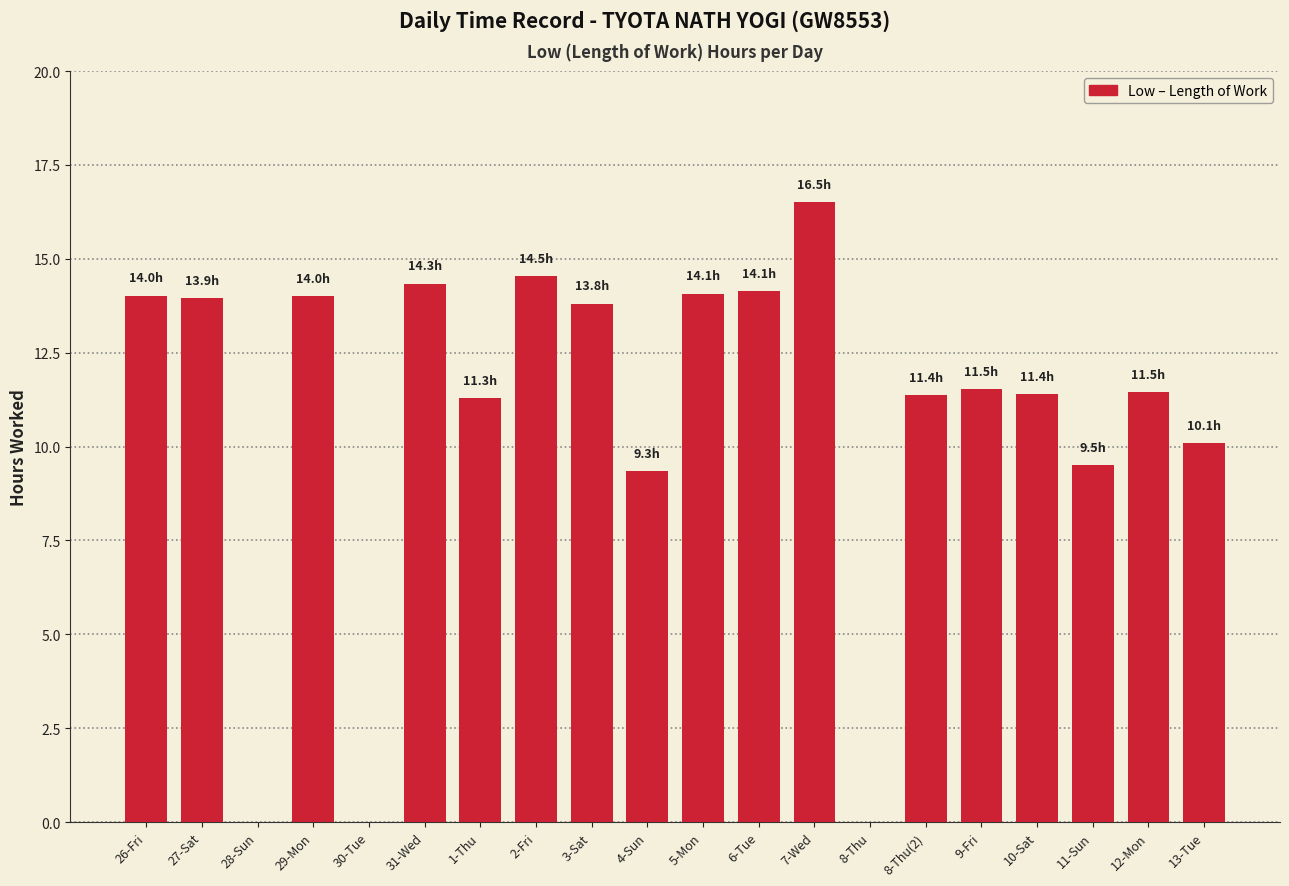

At which label does the data first exceed 11?

26-Fri